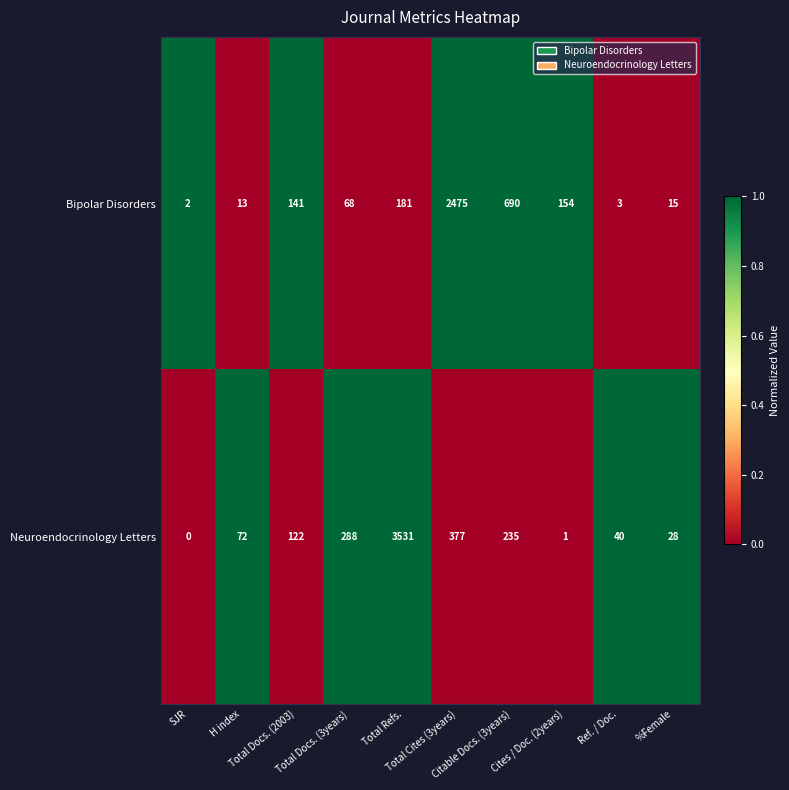

List the series in order of their overall mean, highest first.

Neuroendocrinology Letters, Bipolar Disorders